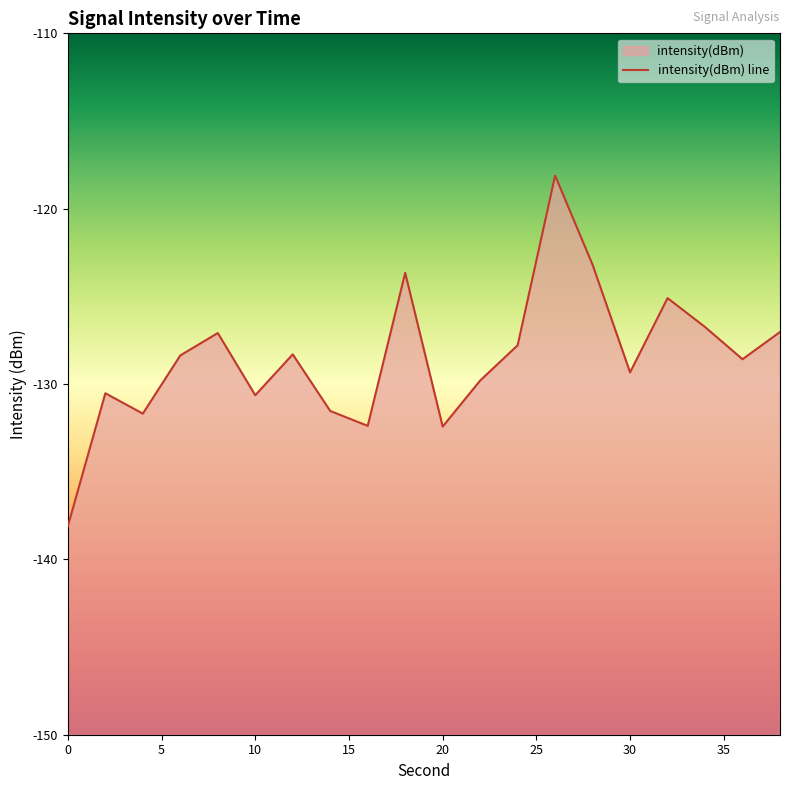

True or false: the data has more than 0 interior local peaks.

True